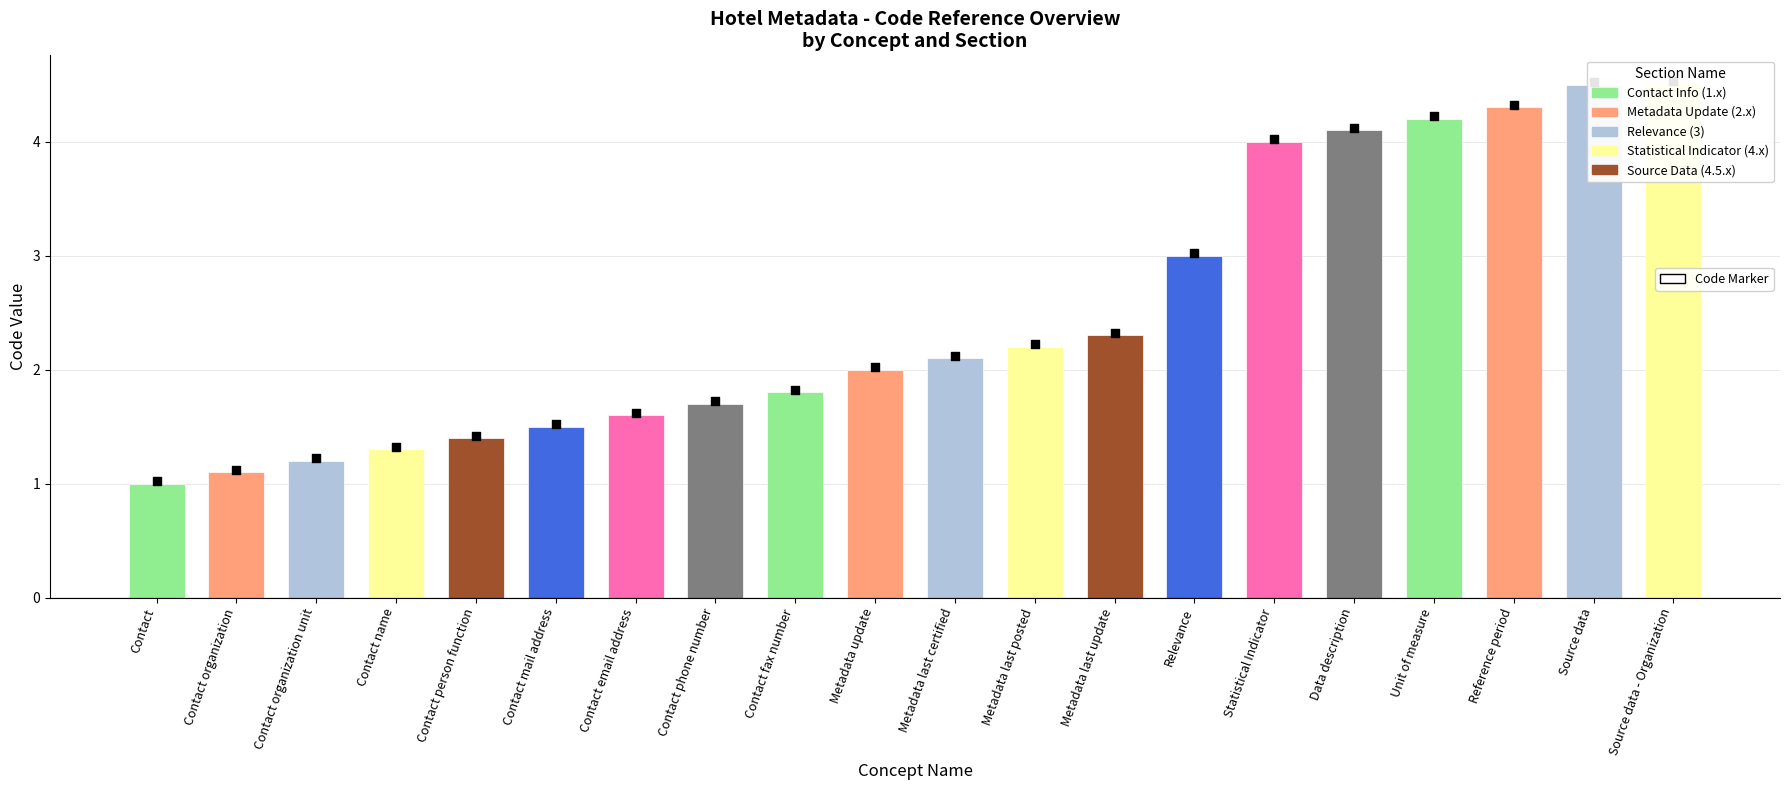

Which has a higher value, Contact fax number or Source data - Organization?

Source data - Organization